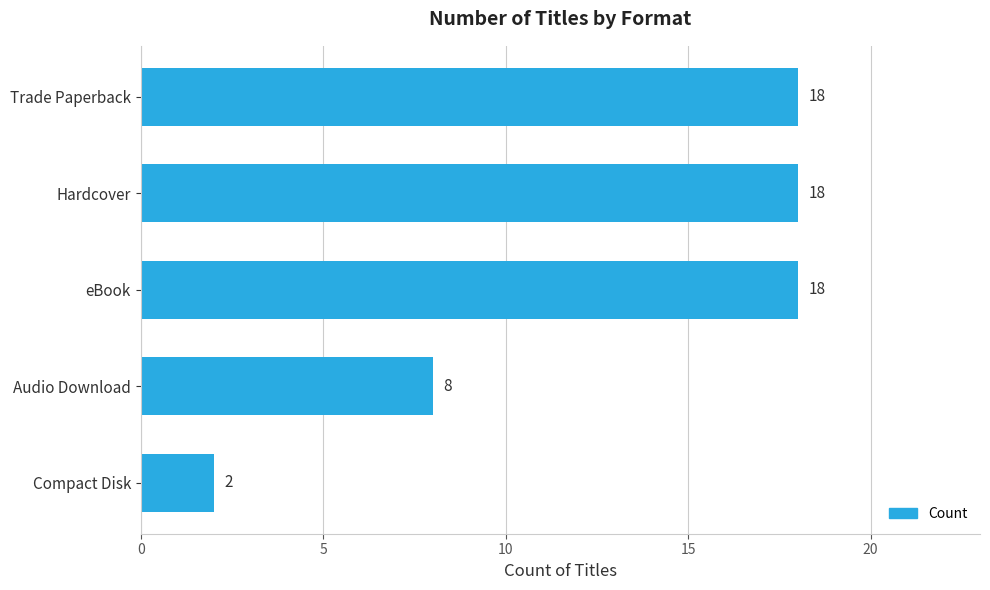

What is the difference between the maximum and second lowest values?

10